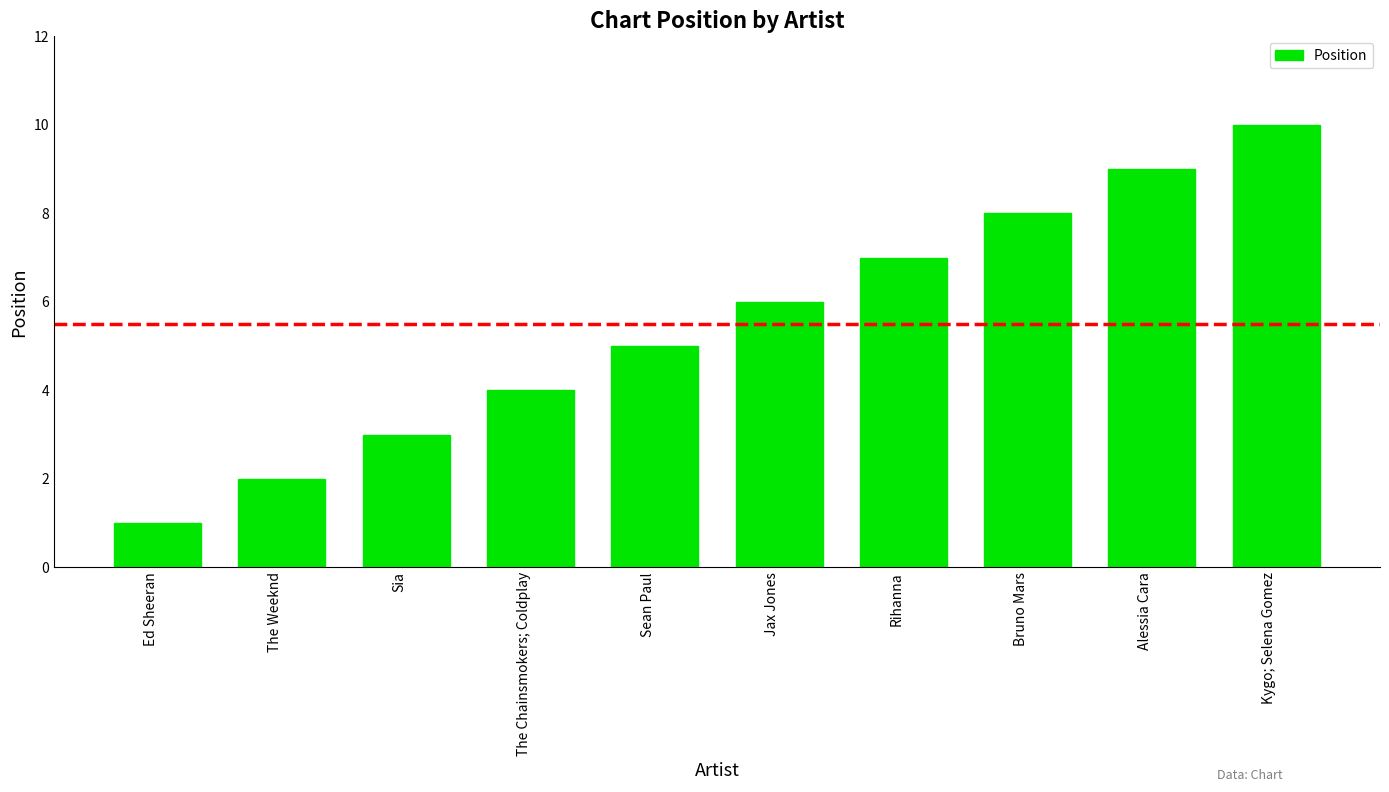

Which label corresponds to the smallest value in the chart?

Ed Sheeran